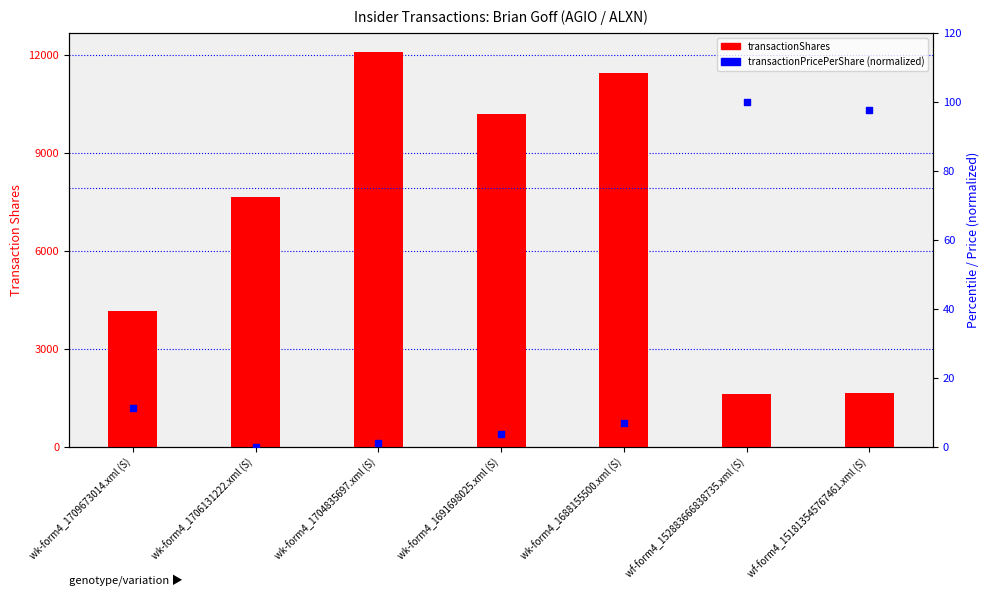

Is the value of transactionShares at wf-form4_151813545767461.xml (S) greater than the value of transactionPricePerShare (norm) at wk-form4_1704835697.xml (S)?

Yes